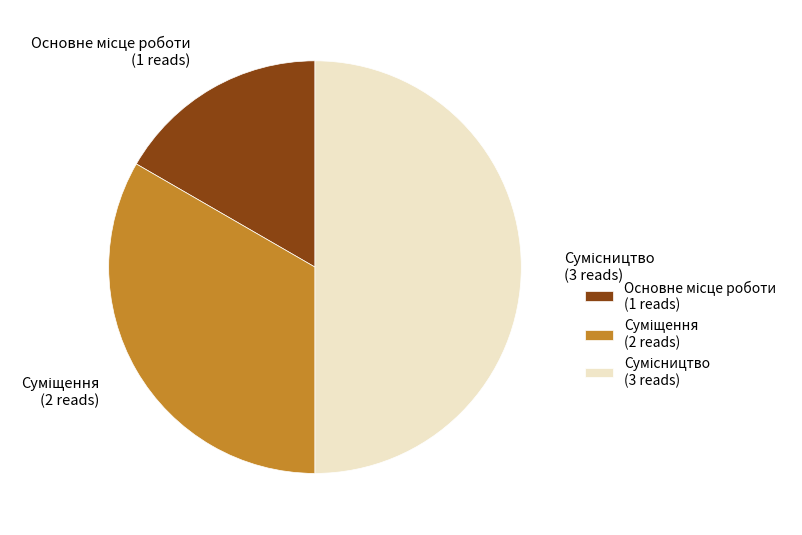

How many slices are in this pie chart?

3